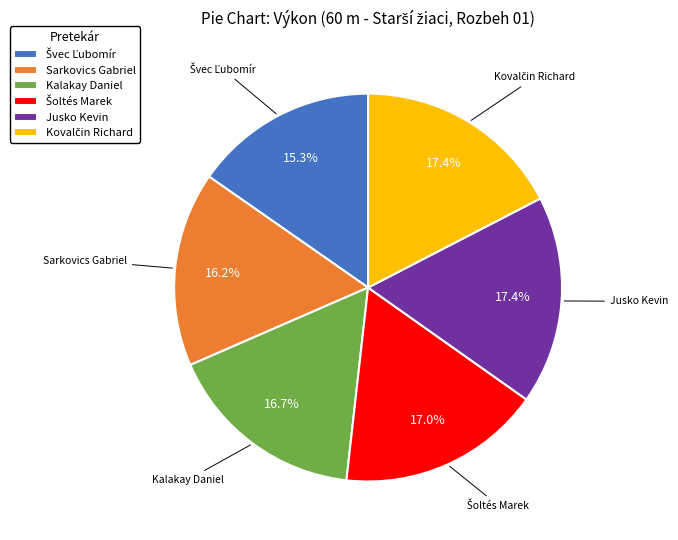

Is there any slice that represents more than half of the pie?

No